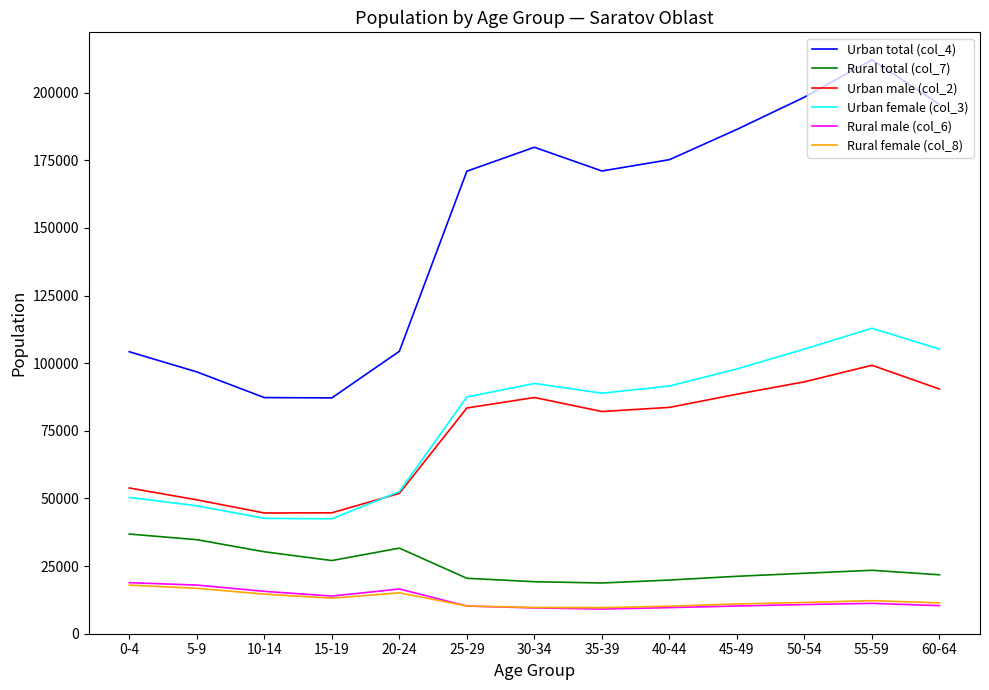

Between 10-14 and 20-24, which series saw the biggest shift?

Urban total (col_4)